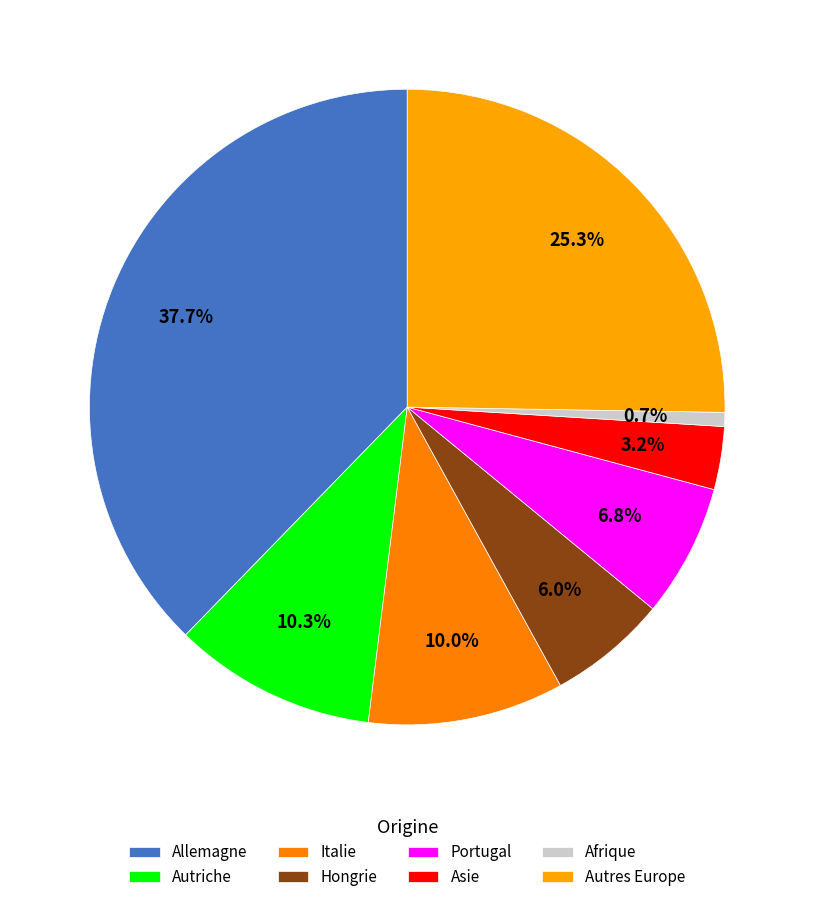

What percentage is NOT represented by Afrique?

99.3%